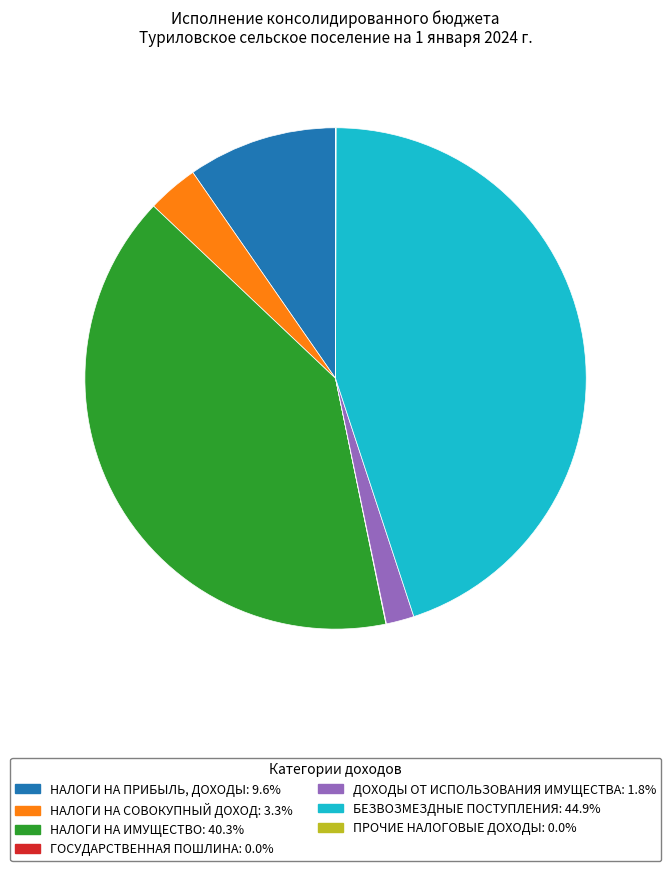

Do ДОХОДЫ ОТ ИСПОЛЬЗОВАНИЯ ИМУЩЕСТВА and НАЛОГИ НА ПРИБЫЛЬ, ДОХОДЫ together represent more than half of the pie?

No